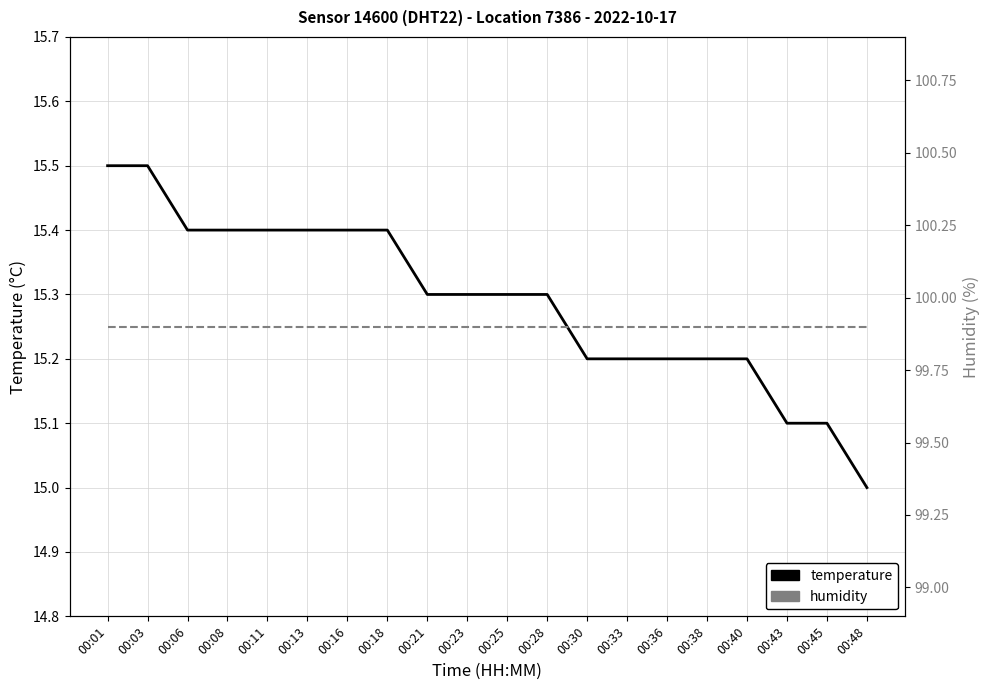

True or false: humidity and temperature cross at least once.

False